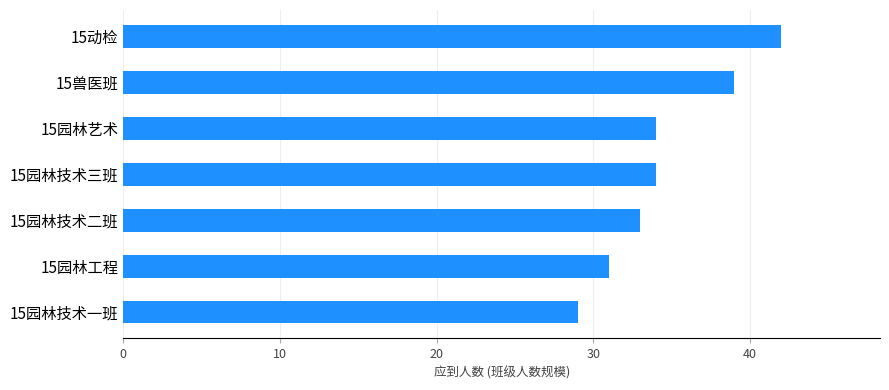

Read the value at 15园林技术三班, to the nearest 10.

30